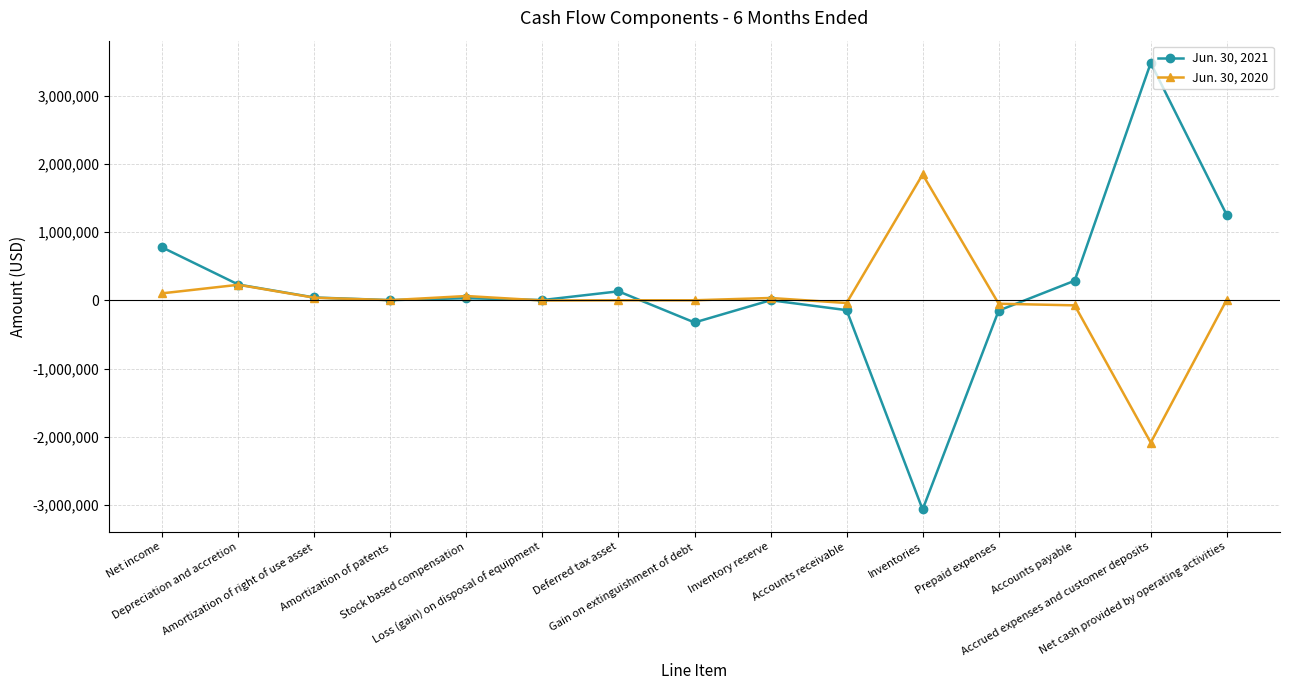

What is the total value across all series at Inventories?

-1221624